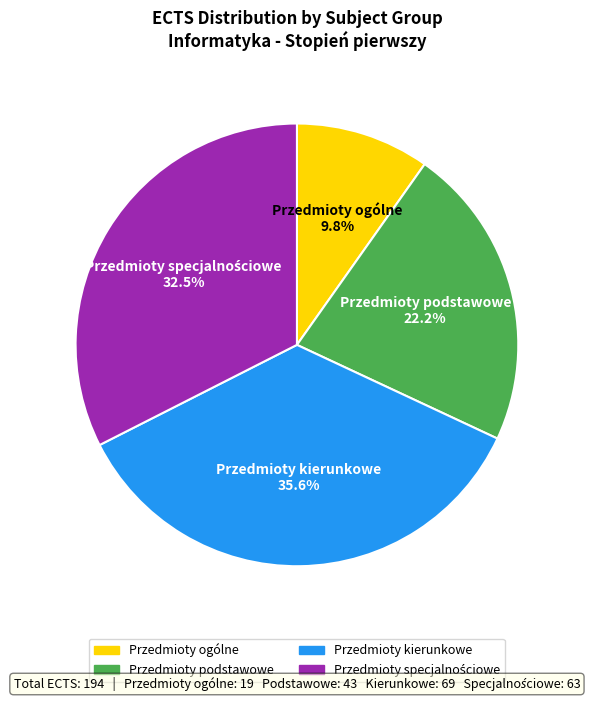

Is Przedmioty kierunkowe the majority of the pie?

No